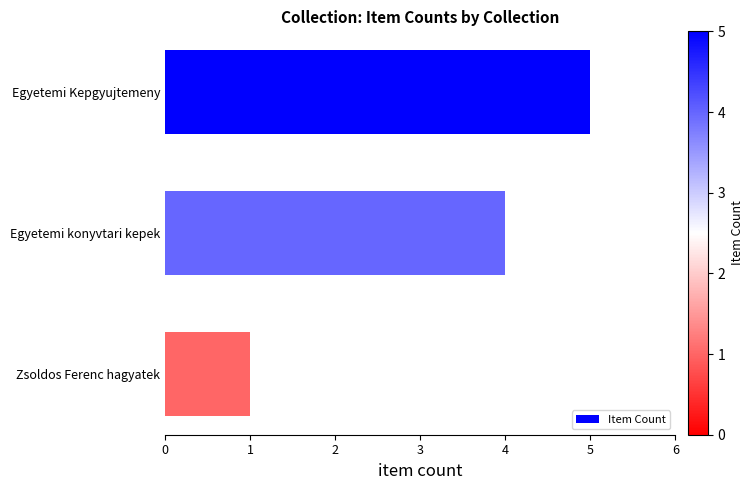

How many values are between 1 and 5?

3